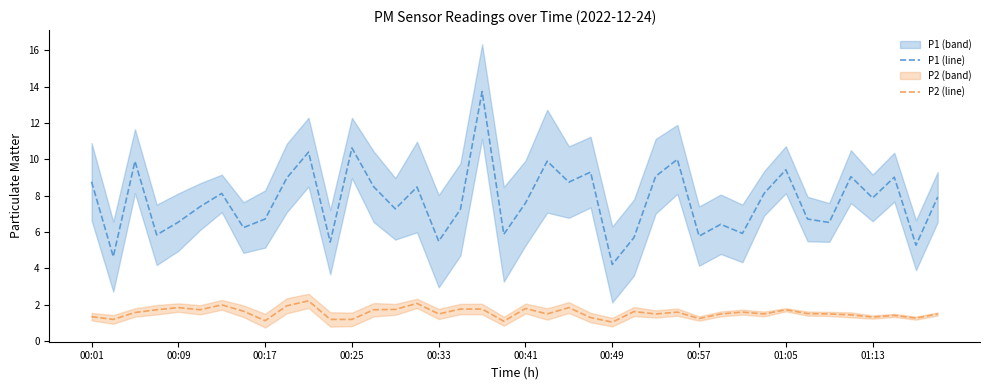

True or false: P2 (line) and P1 (line) intersect in this chart.

False